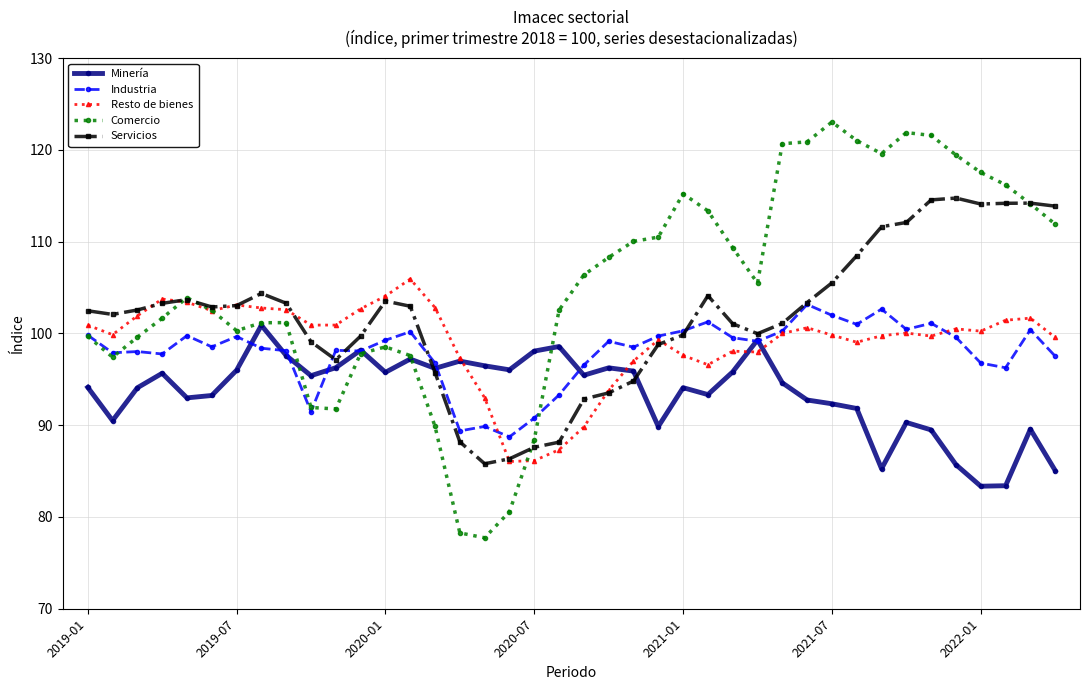

True or false: Servicios and Comercio intersect in this chart.

True